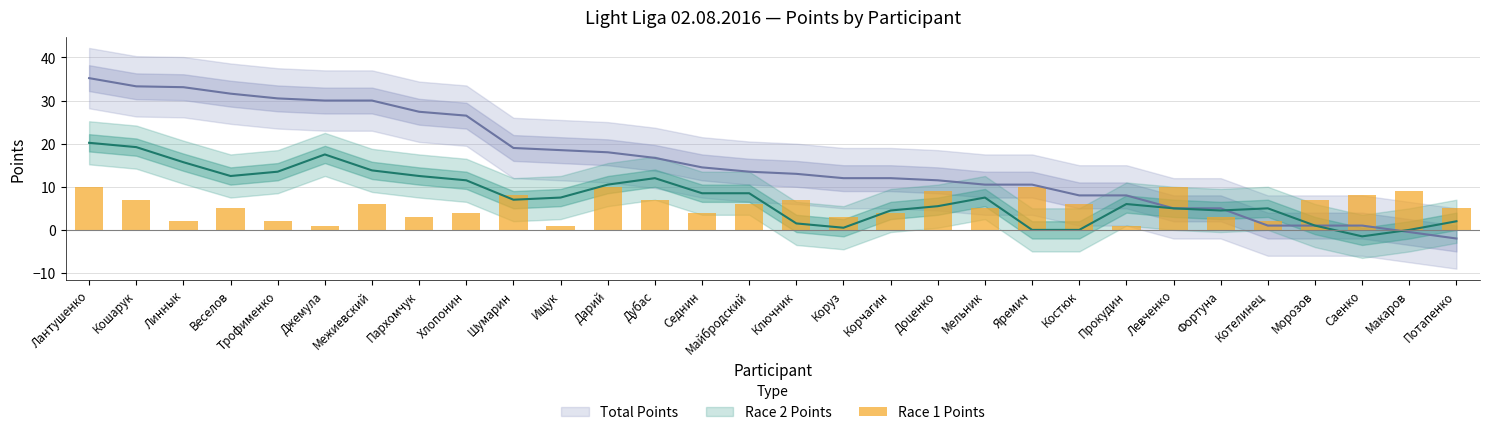

Is it true that the value at Лантушенко is 3?

False